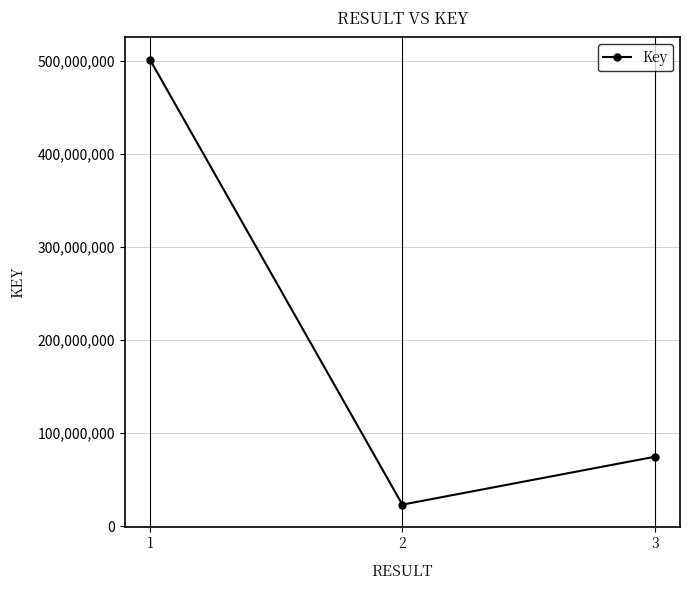

Rank the categories by value from highest to lowest.

1, 3, 2